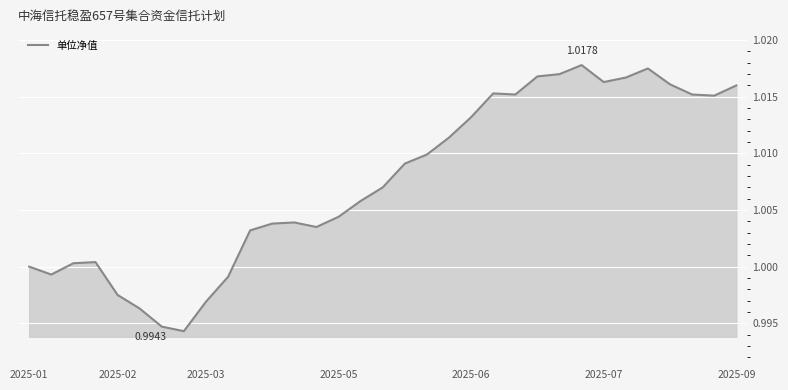

Where does the data first go above 1?

2025-03